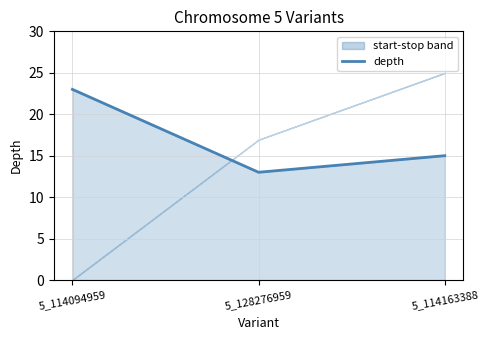

What is the ratio of the value at 5_114163388 to the value at 5_114094959?

0.7